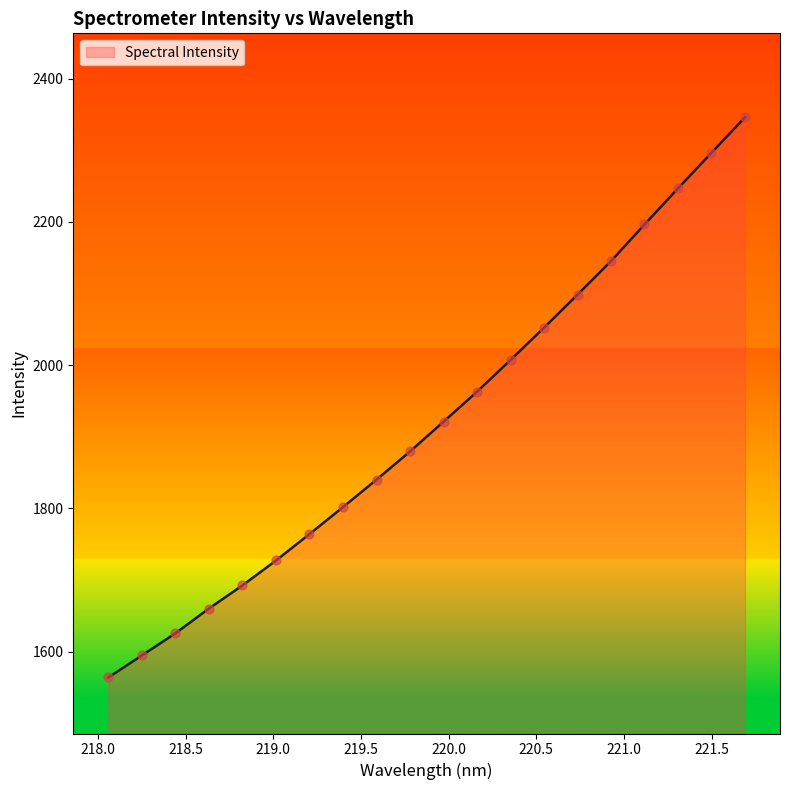

What is the greatest value displayed?

2346.0